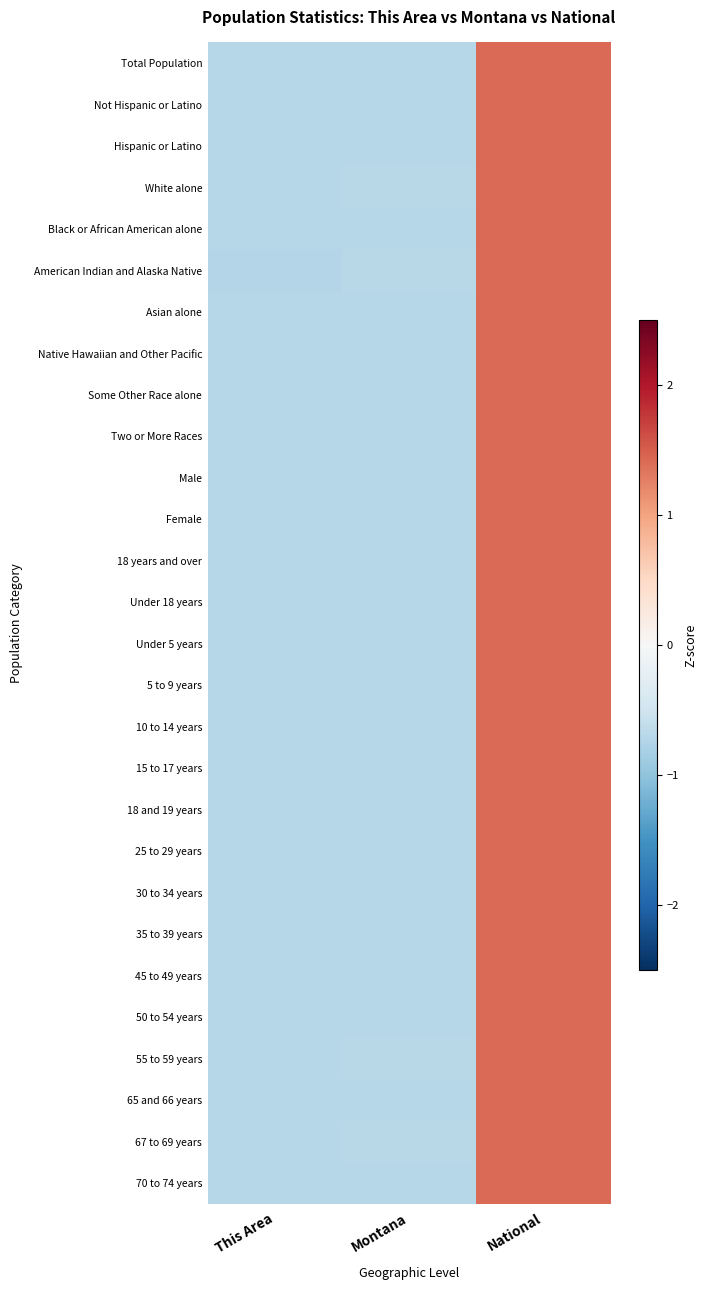

What is the maximum value shown in the chart?

1.4